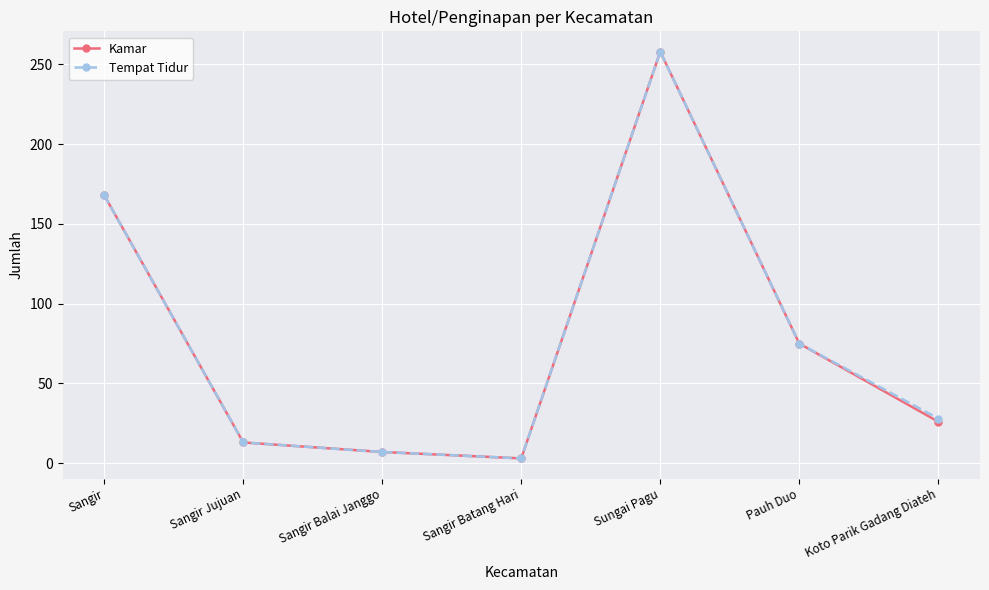

What is the value of the Tempat Tidur point at the 1st from the left?

168